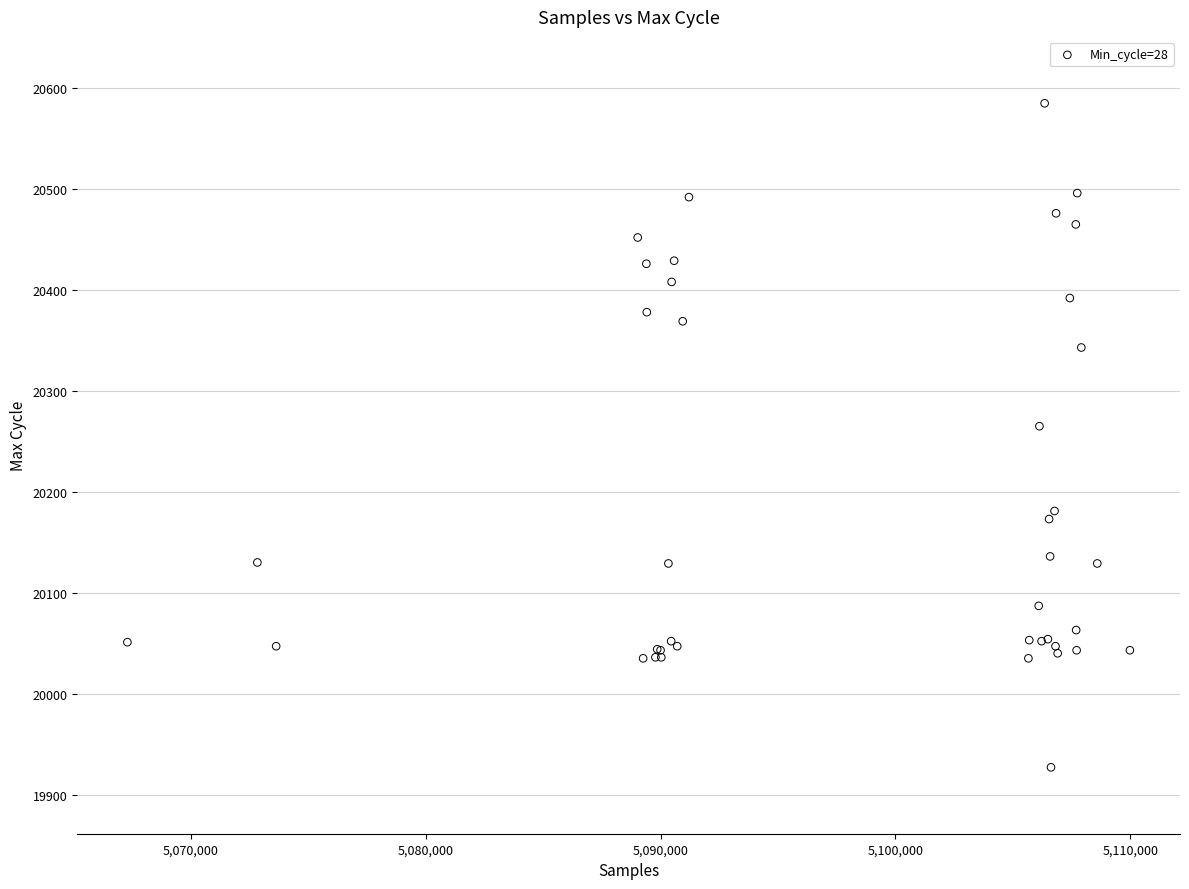

What Y value in the scatter plot is closest to 20256?

20265